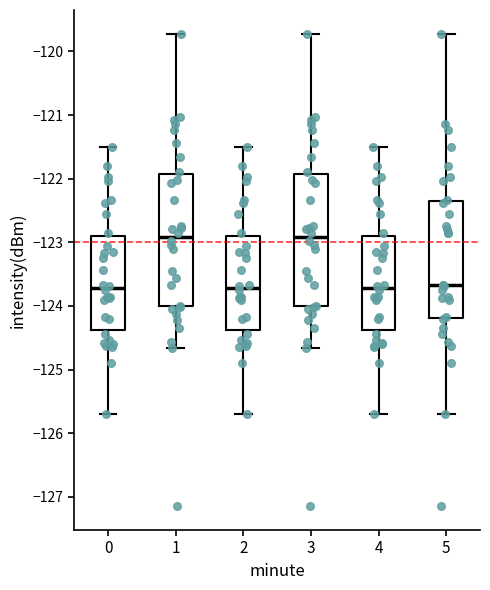

Reading left to right, read every box against the y-axis: the position of its median line, the range the box covers, and the ends of its whiskers. The values are not printed on the chart, so give them approximately, as read against the axis.

0: median -123.7, box -124.4 to -122.9, whiskers -125.7 to -121.5
1: median -122.9, box -124.0 to -121.9, whiskers -124.7 to -119.7
2: median -123.7, box -124.4 to -122.9, whiskers -125.7 to -121.5
3: median -122.9, box -124.0 to -121.9, whiskers -124.7 to -119.7
4: median -123.7, box -124.4 to -122.9, whiskers -125.7 to -121.5
5: median -123.7, box -124.2 to -122.3, whiskers -125.7 to -119.7